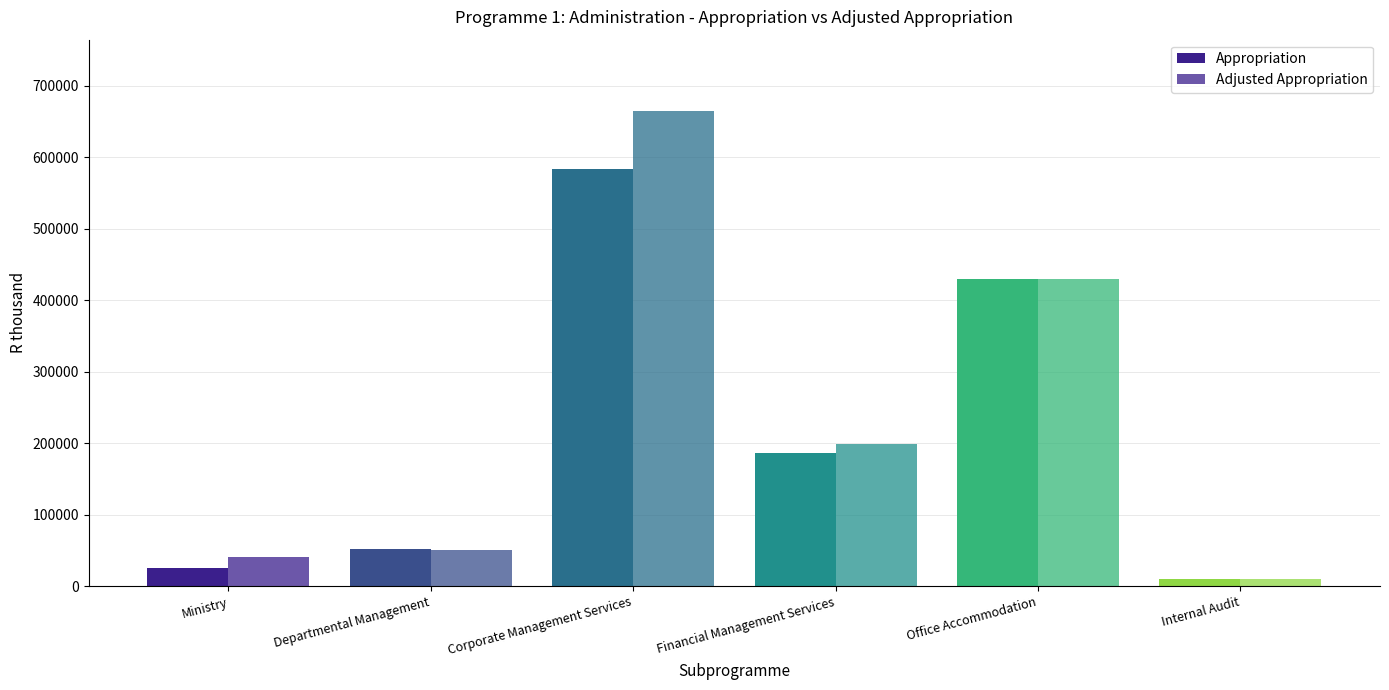

How many series are shown in this chart?

2